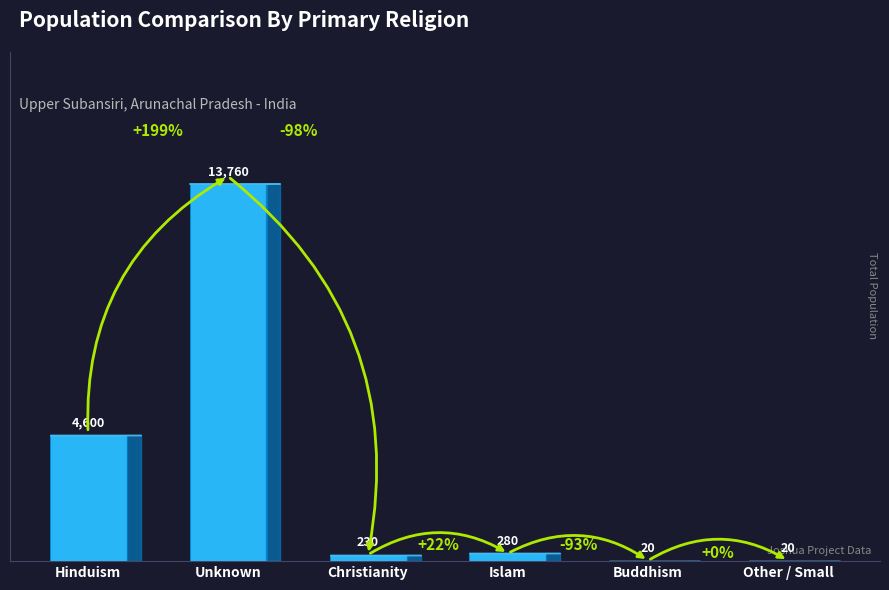

Reading left to right, what are all the values shown in this chart?

Hinduism=4600	Unknown=13760	Christianity=230	Islam=280	Buddhism=20	Other / Small=20